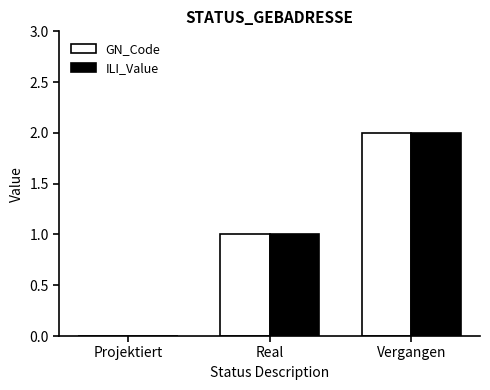

Which category has the highest value in the GN_Code series?

Vergangen